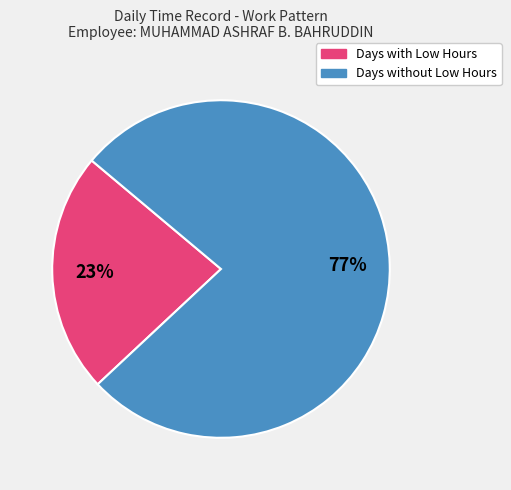

To the nearest percent, what is the average slice percentage?

50%